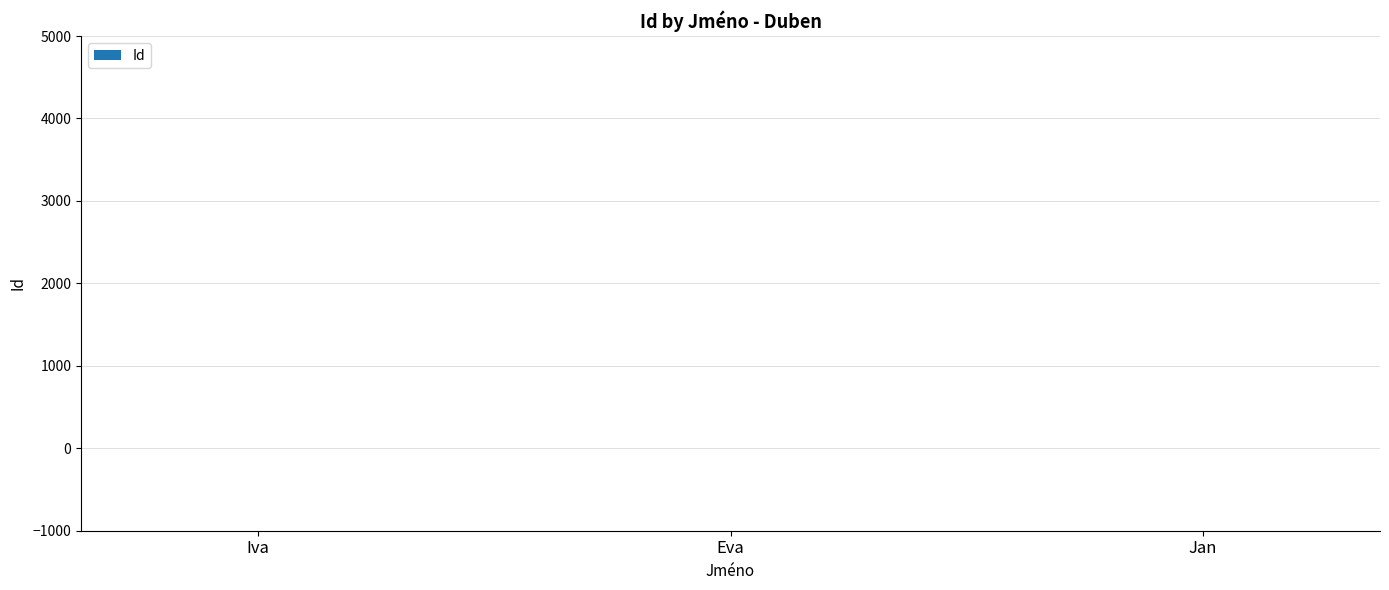

What is the average value?

2